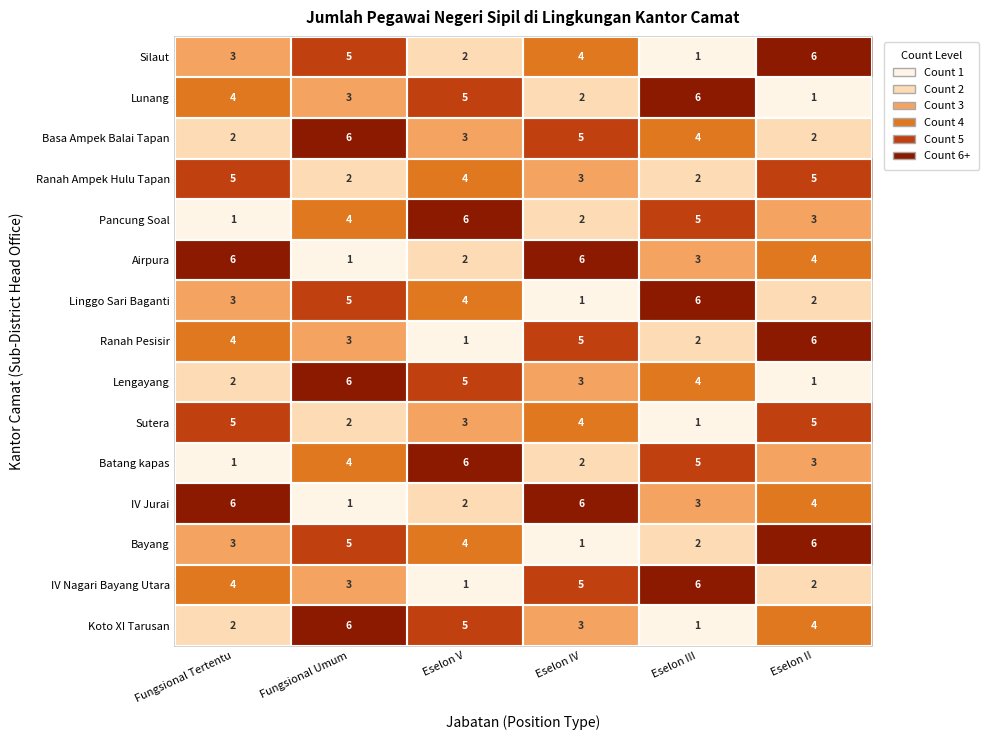

What is the difference between the highest and lowest values at Eselon IV?

5